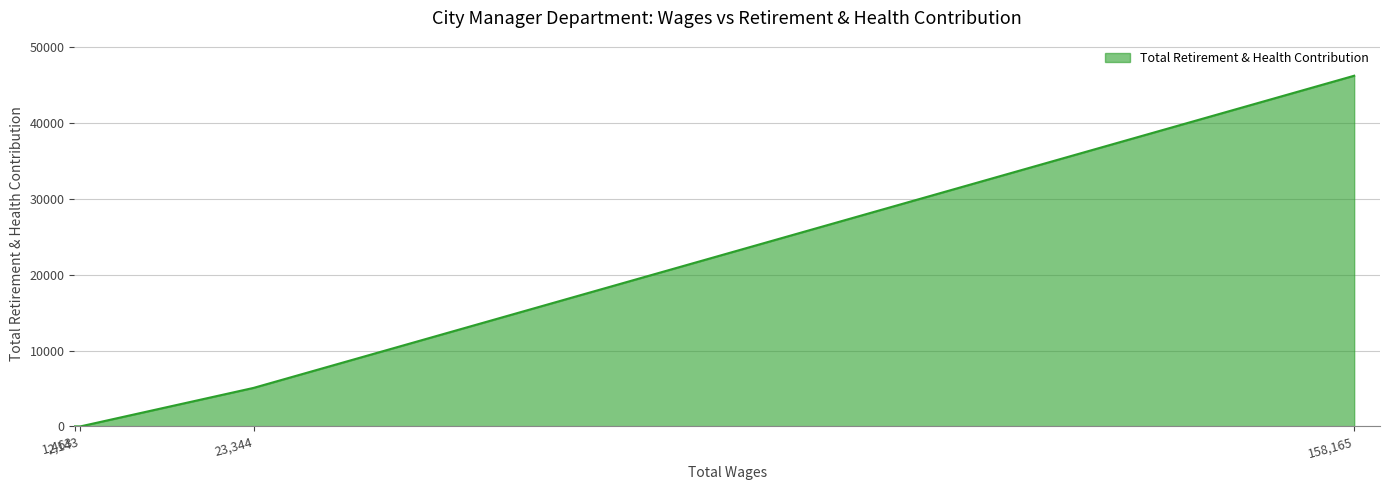

How many series are shown in this chart?

1